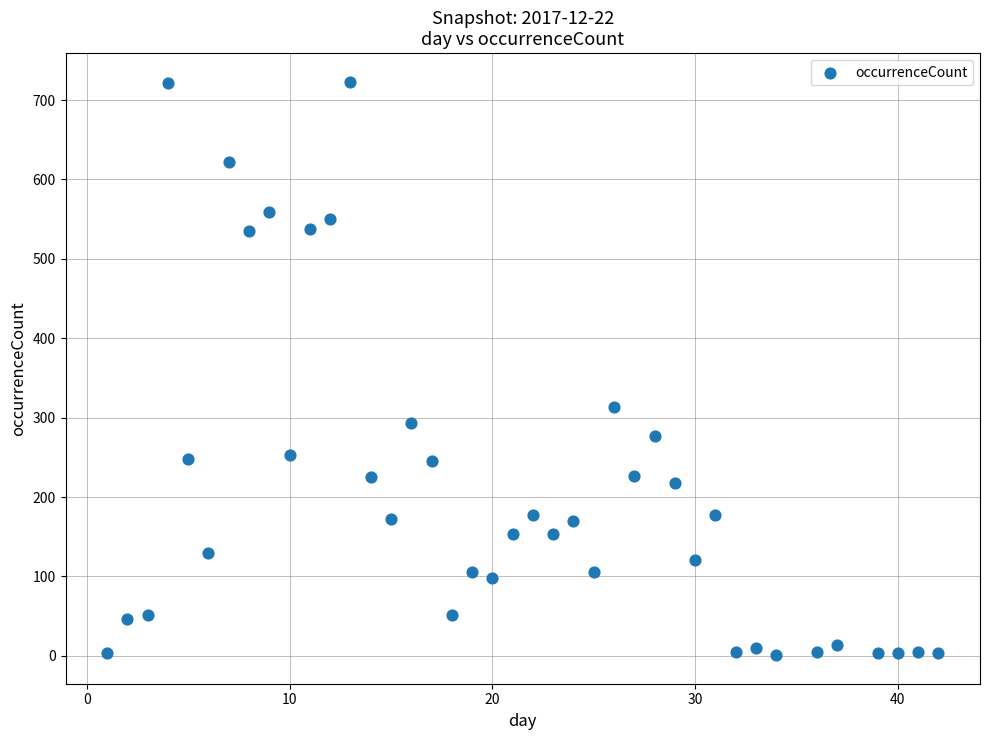

What Y value in the scatter plot is closest to 362?

314